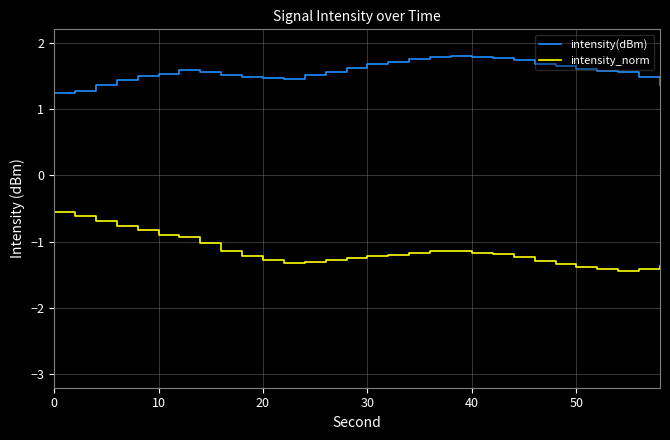

What is the highest value of the intensity_norm series?

-0.6